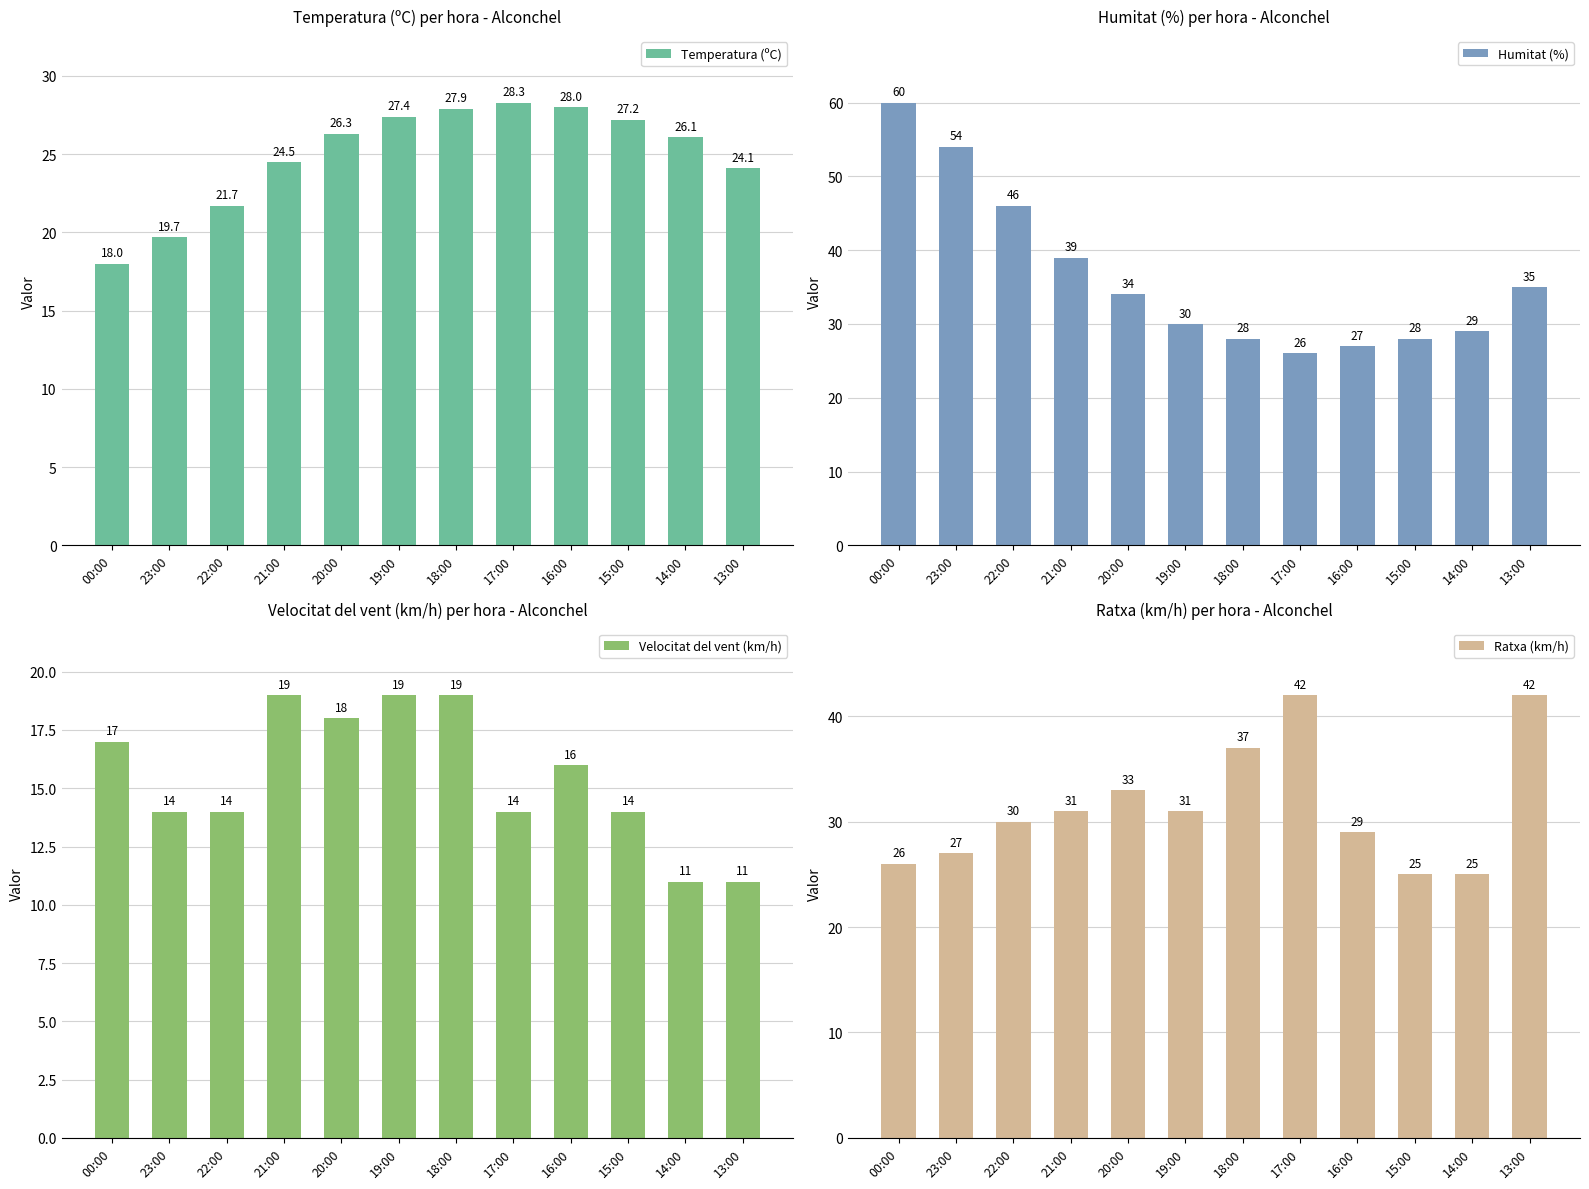

What is the label of the 6th bar from the right?

18:00